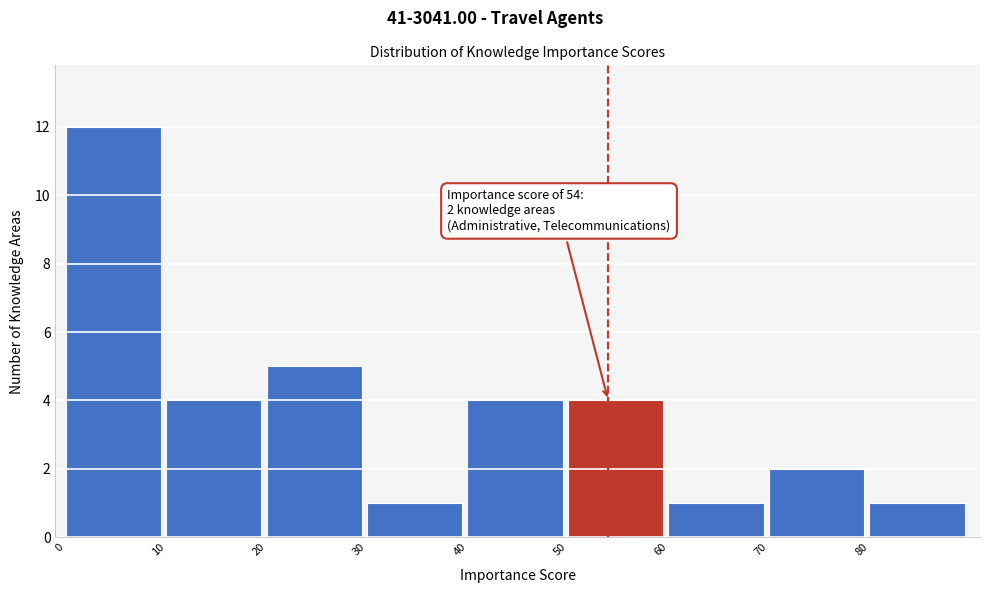

Which range on the x-axis has the tallest bar?

0 to 10